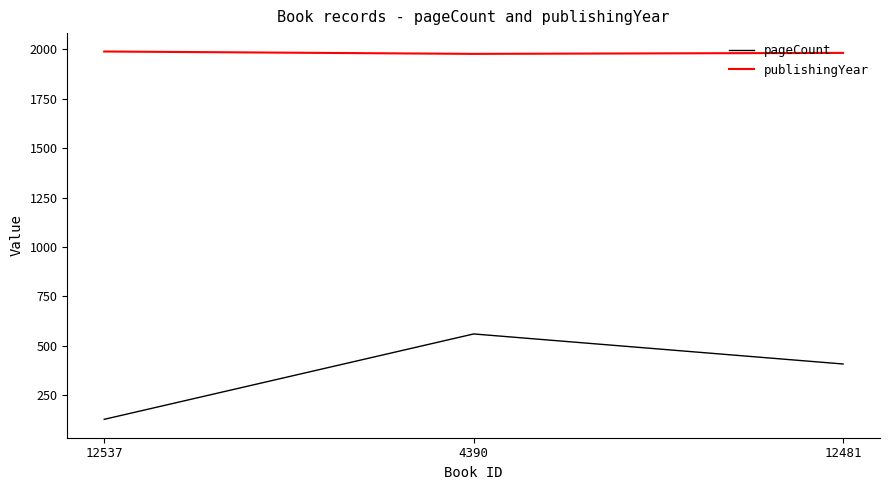

List the series in order of their overall mean, highest first.

publishingYear, pageCount